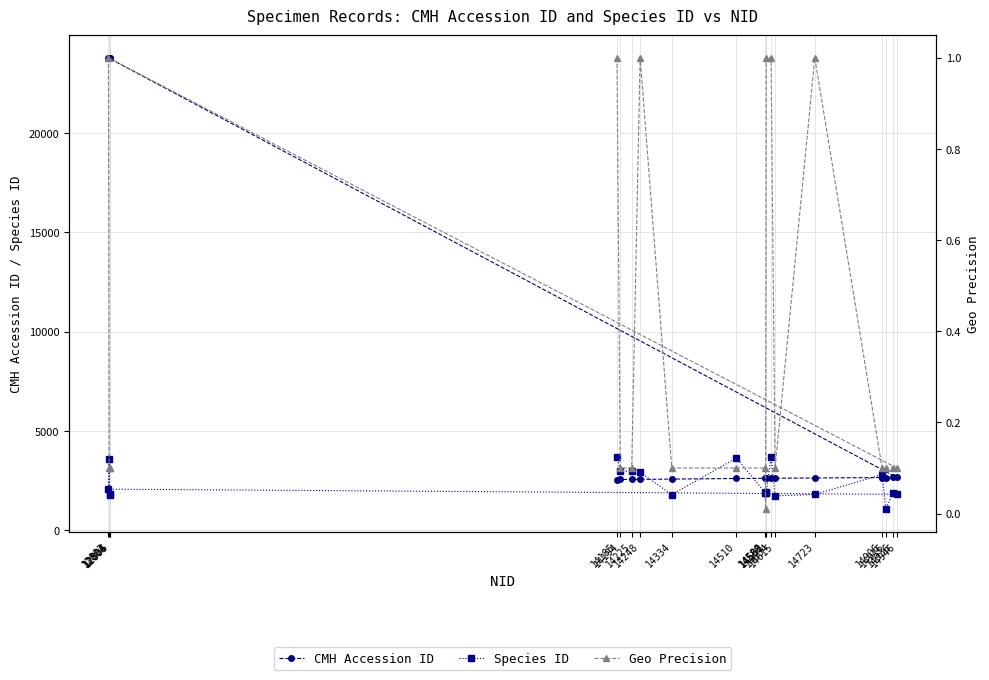

Is it true that Geo Precision equals 0.1 at 14194?

True